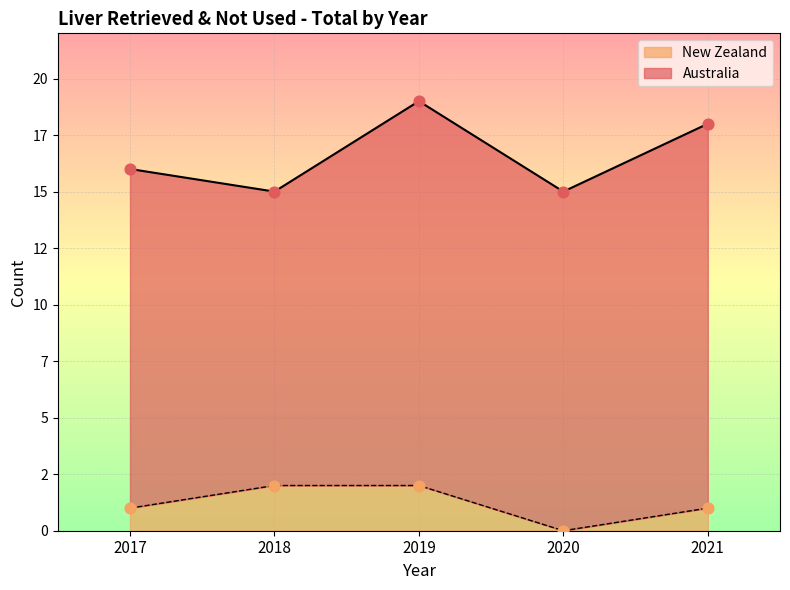

What is the change in value from 2019 to 2021?

-1